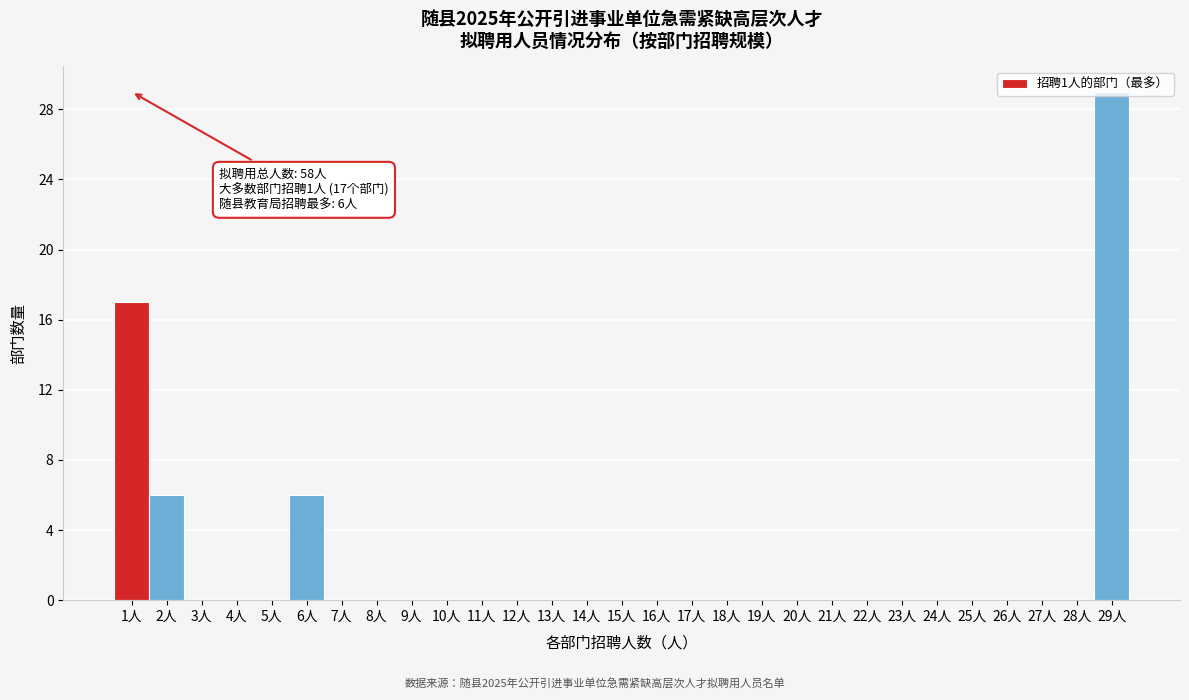

Which range on the x-axis has the tallest bar?

28.5 to 29.5